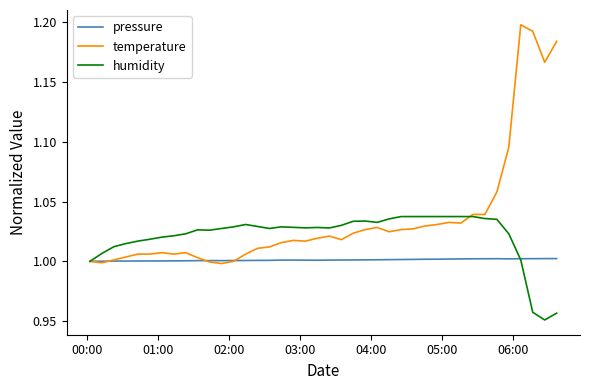

Which series has the largest total across all categories?

temperature